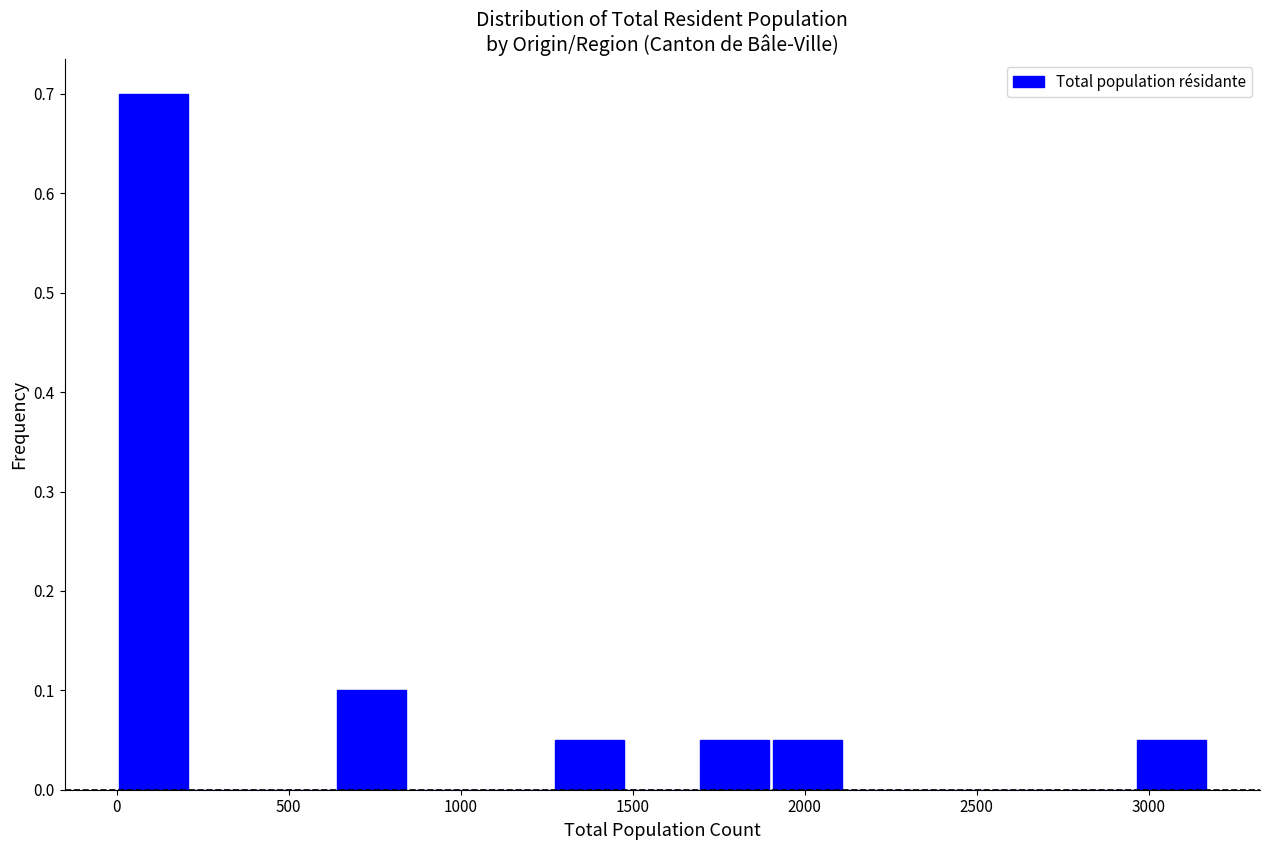

How tall is the bar that spans 0 to 200 on the x-axis? Neither the bar edges nor the heights are printed on the chart, so give them approximately, as read against the axes.

0.70